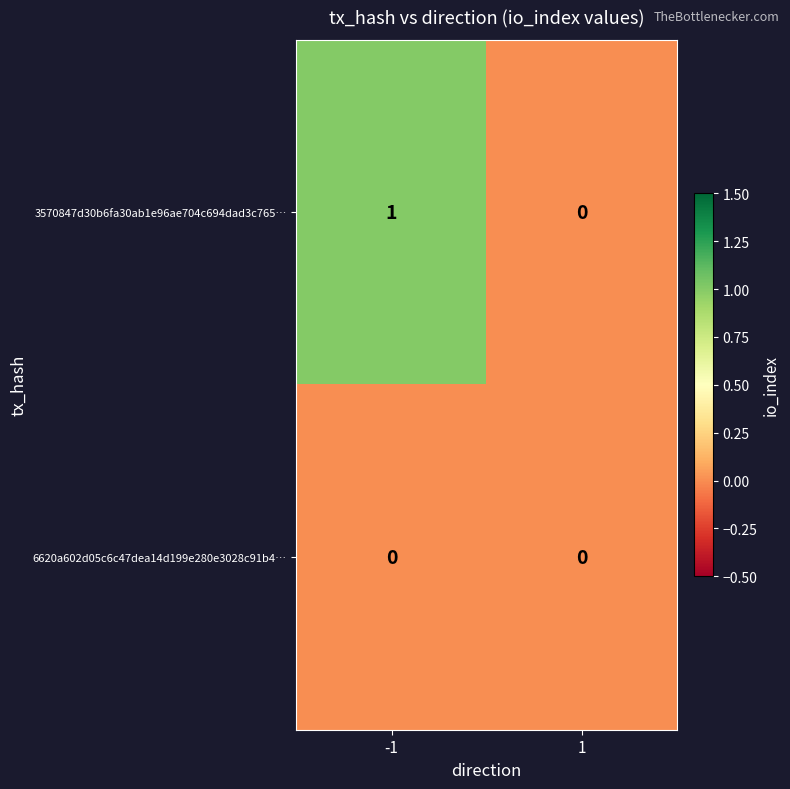

Reading left to right, transcribe all the data shown in this chart.

3570847d30b6fa30ab1e96ae704c694dad3c765…: 1	0
6620a602d05c6c47dea14d199e280e3028c91b4…: 0	0